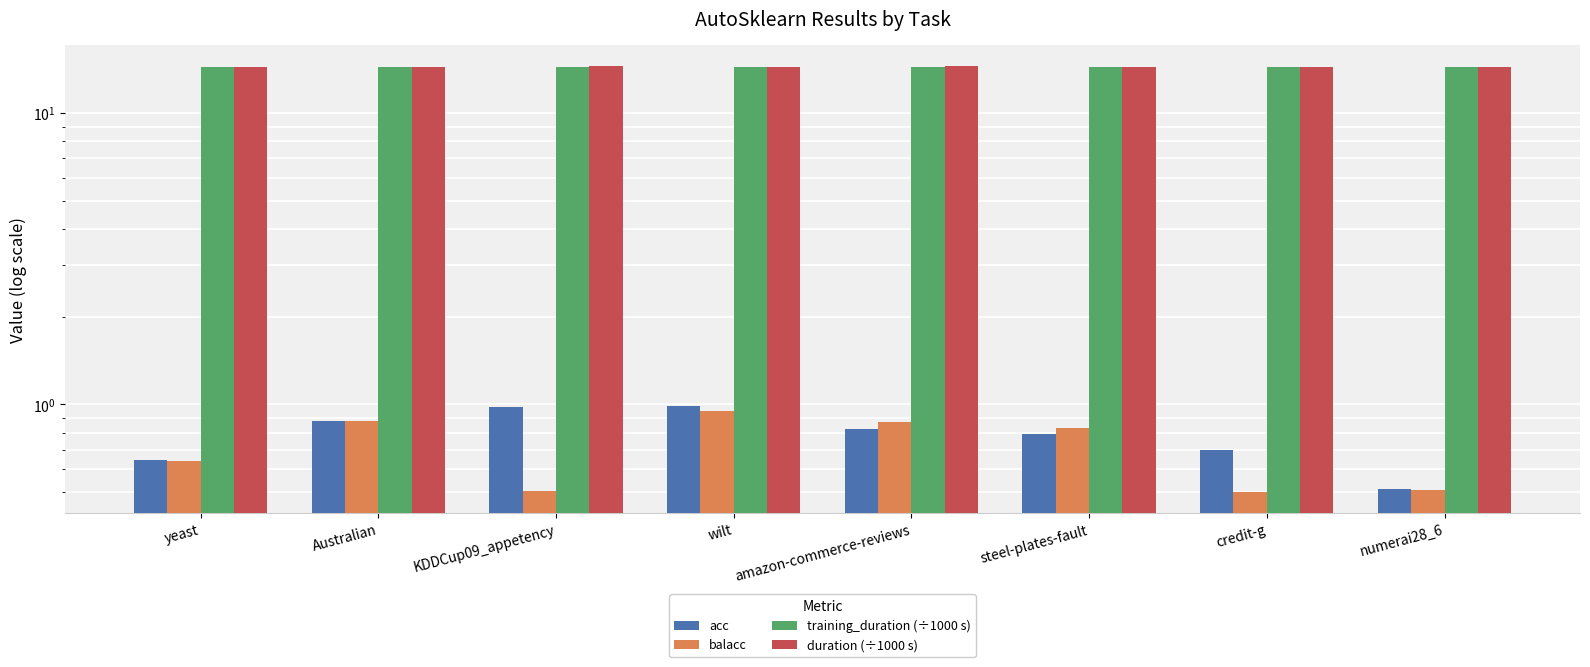

Count the duration (÷1000 s) values in the range 14 to 15.

8